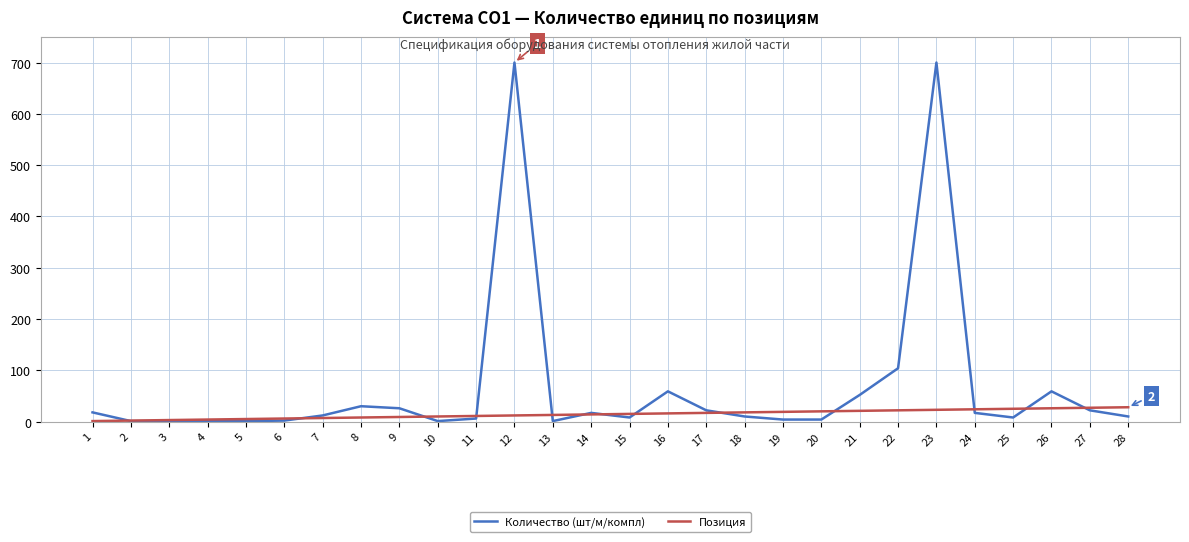

Rank the series by their average value, from lowest to highest.

Позиция, Количество (шт/м/компл)